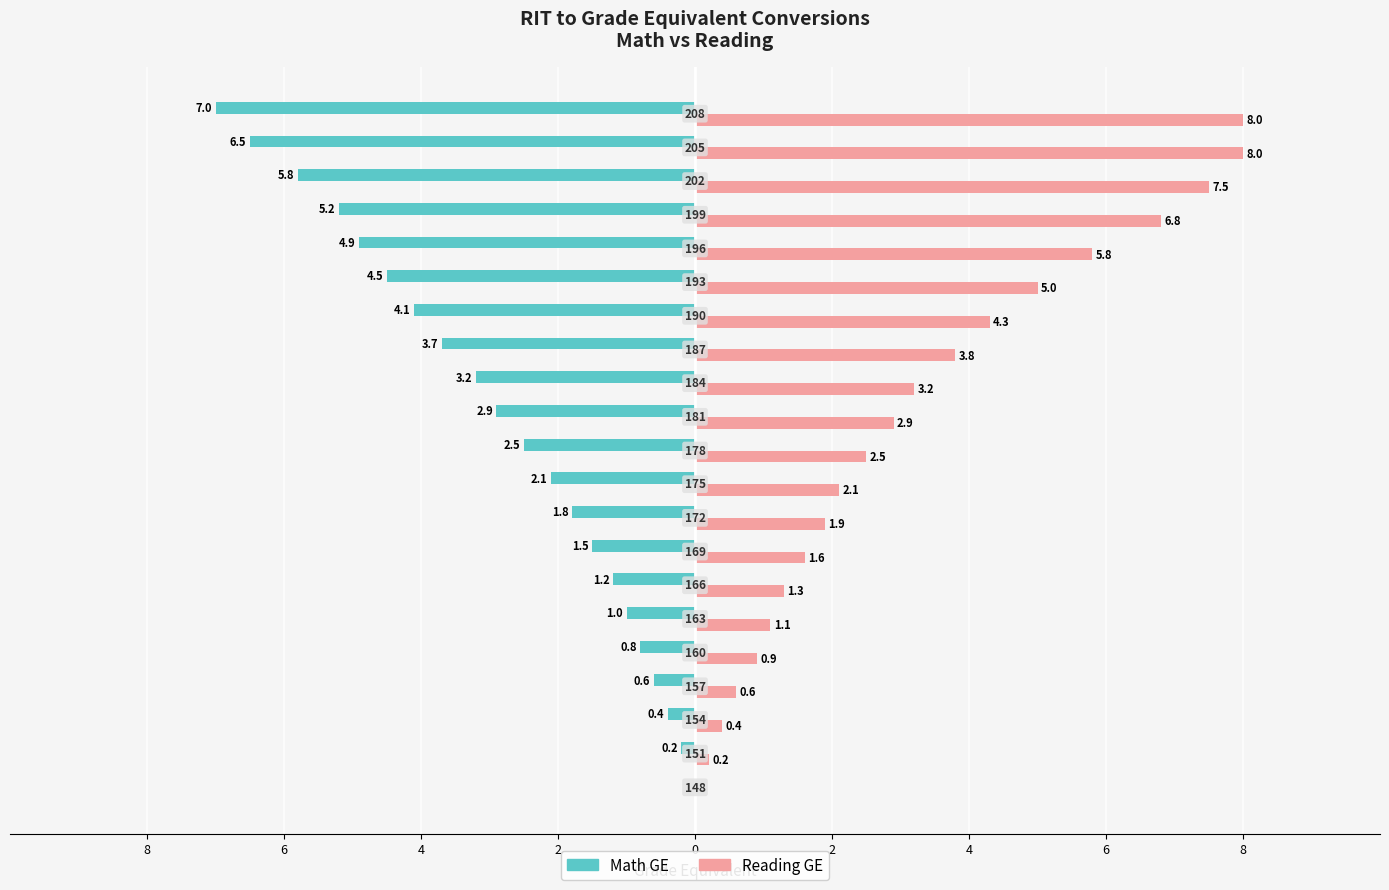

What is the sum of all Reading GE values?

67.9